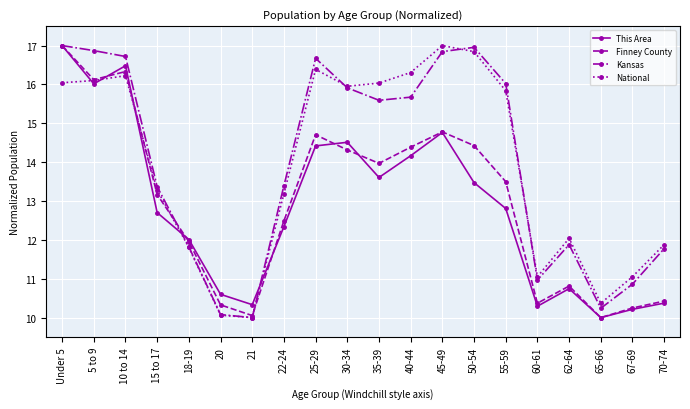

Is the value of This Area at 50-54 greater than the value of Finney County at 65-66?

Yes